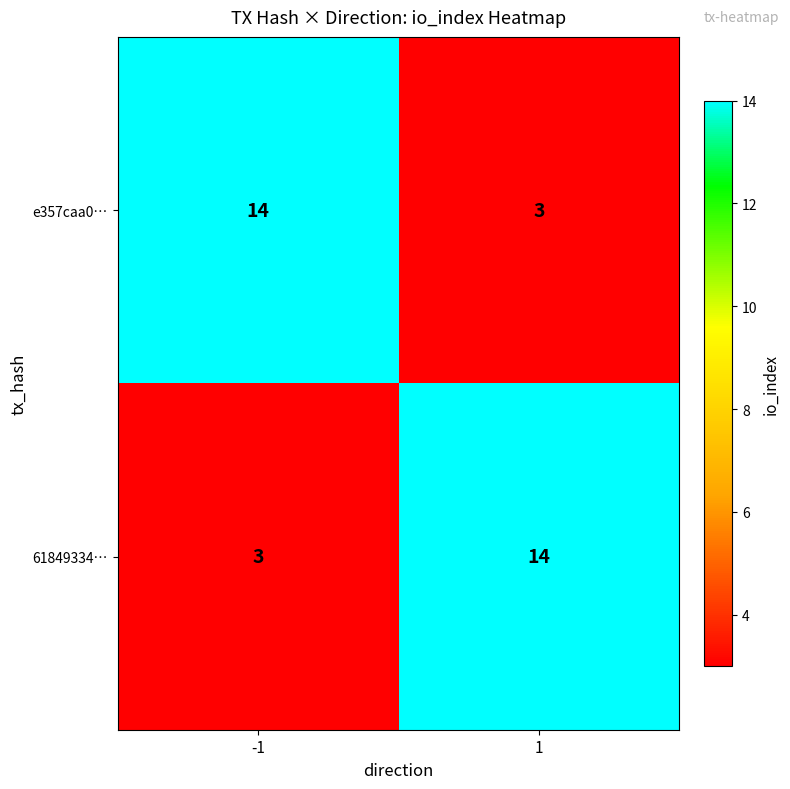

Reading right to left, what are all the values shown in this chart?

e357caa0…: 1=3	-1=14
61849334…: 1=14	-1=3